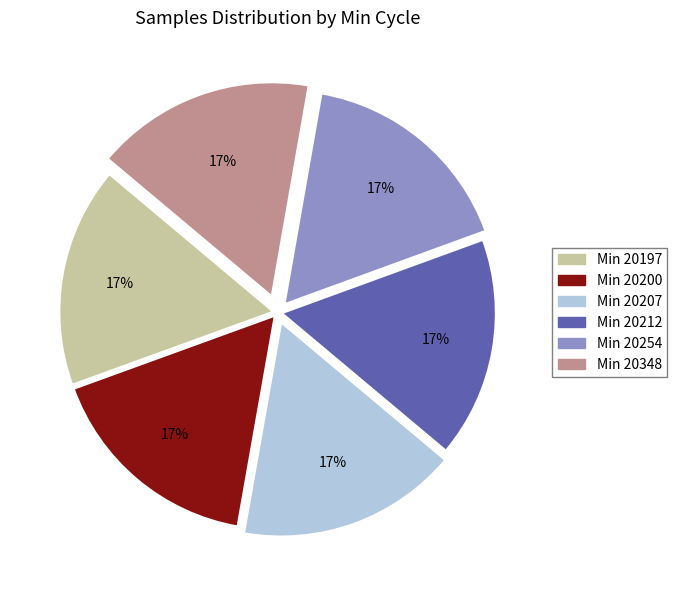

Is there a majority slice in this chart?

No